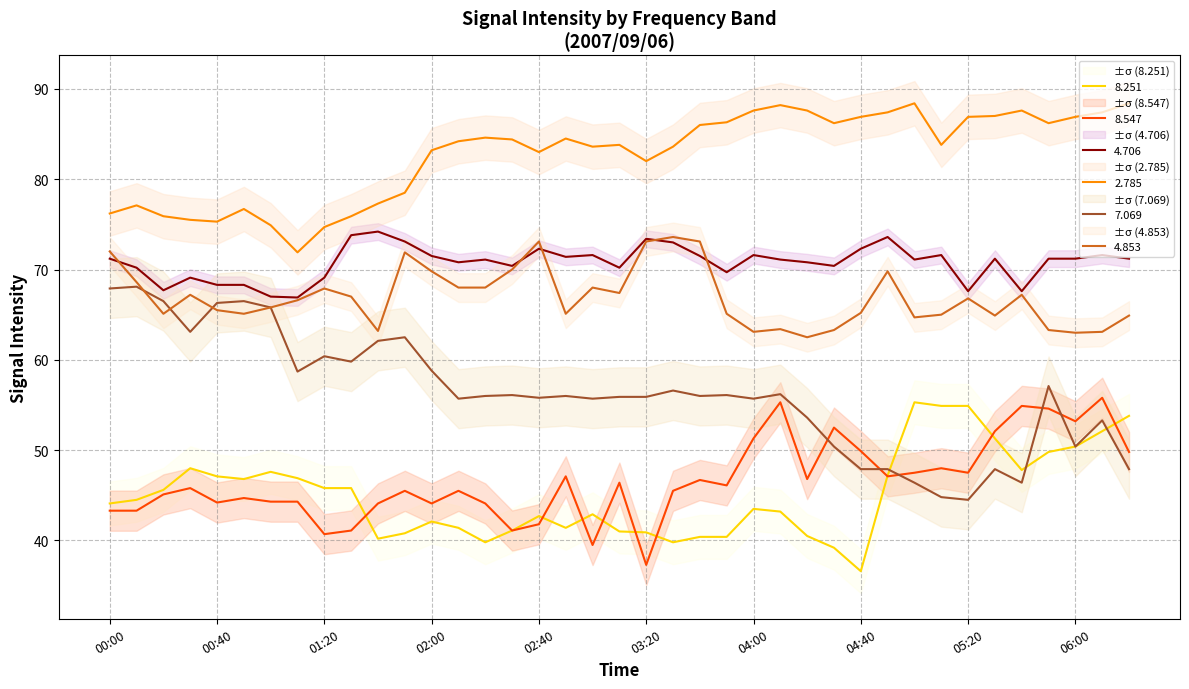

What position from the right is 01:10?

32